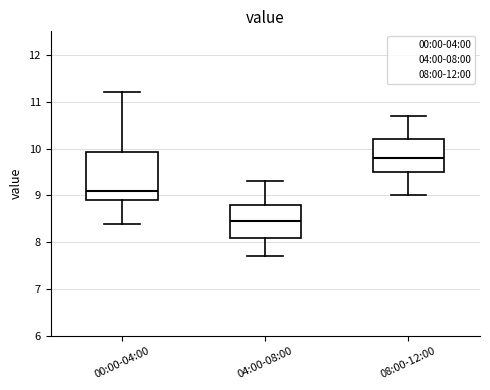

Which box's median line is the highest?

08:00-12:00